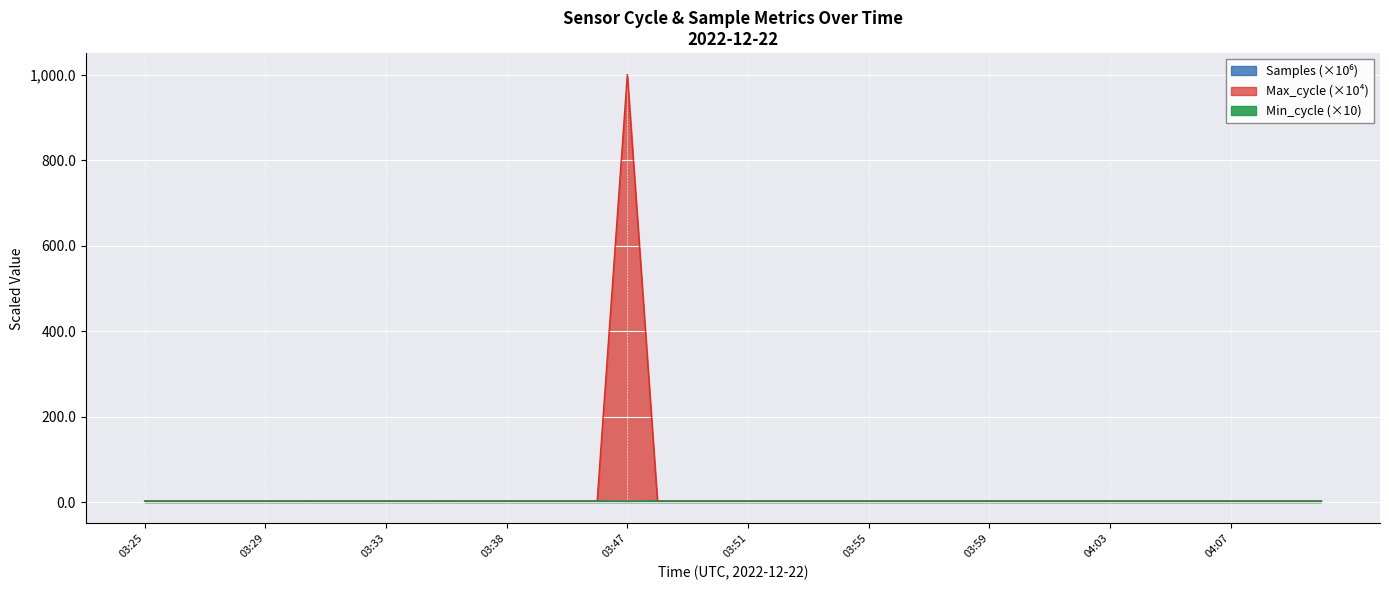

Which label corresponds to the smallest value in the chart?

03:47